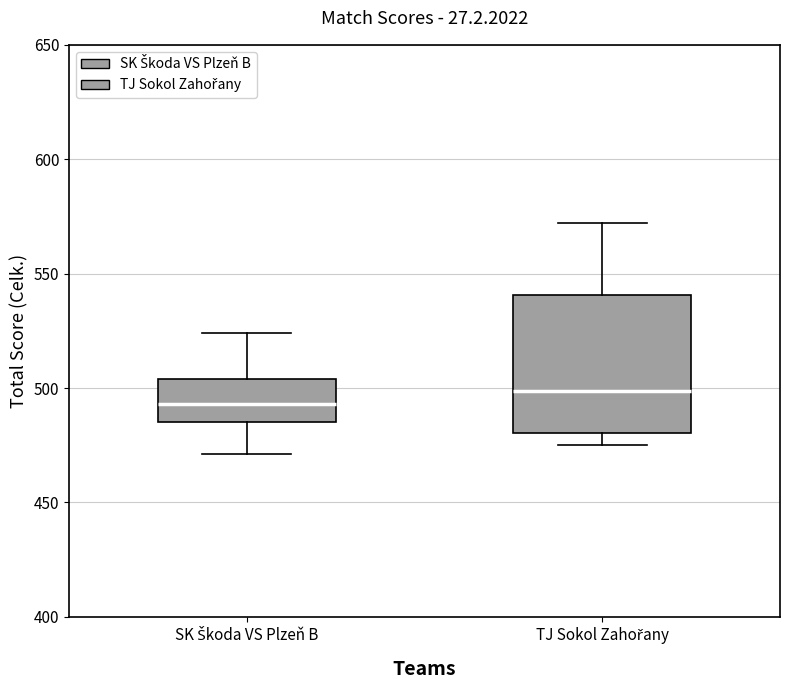

Which box is the tallest, from its lower edge to its upper edge?

TJ Sokol Zahořany